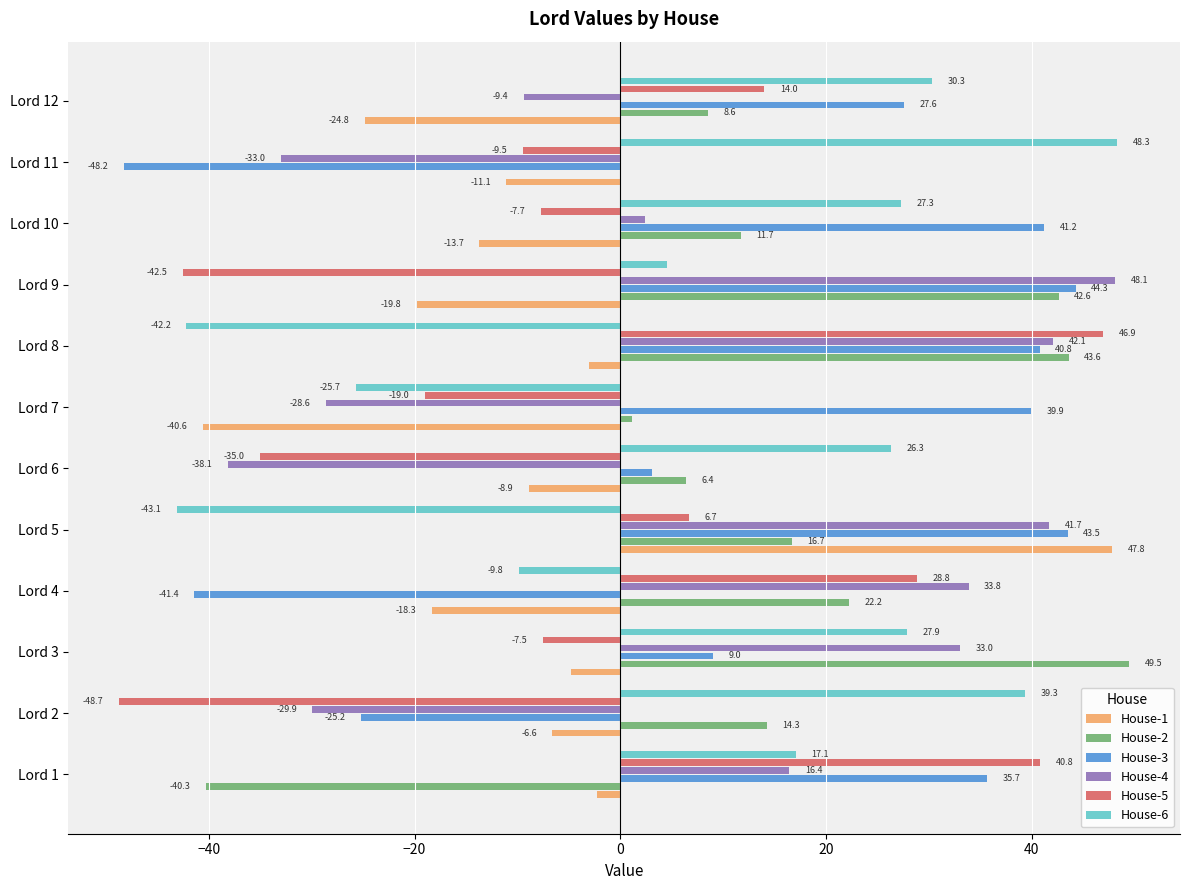

Is the value of House-2 at Lord 7 greater than the value of House-6 at Lord 9?

No